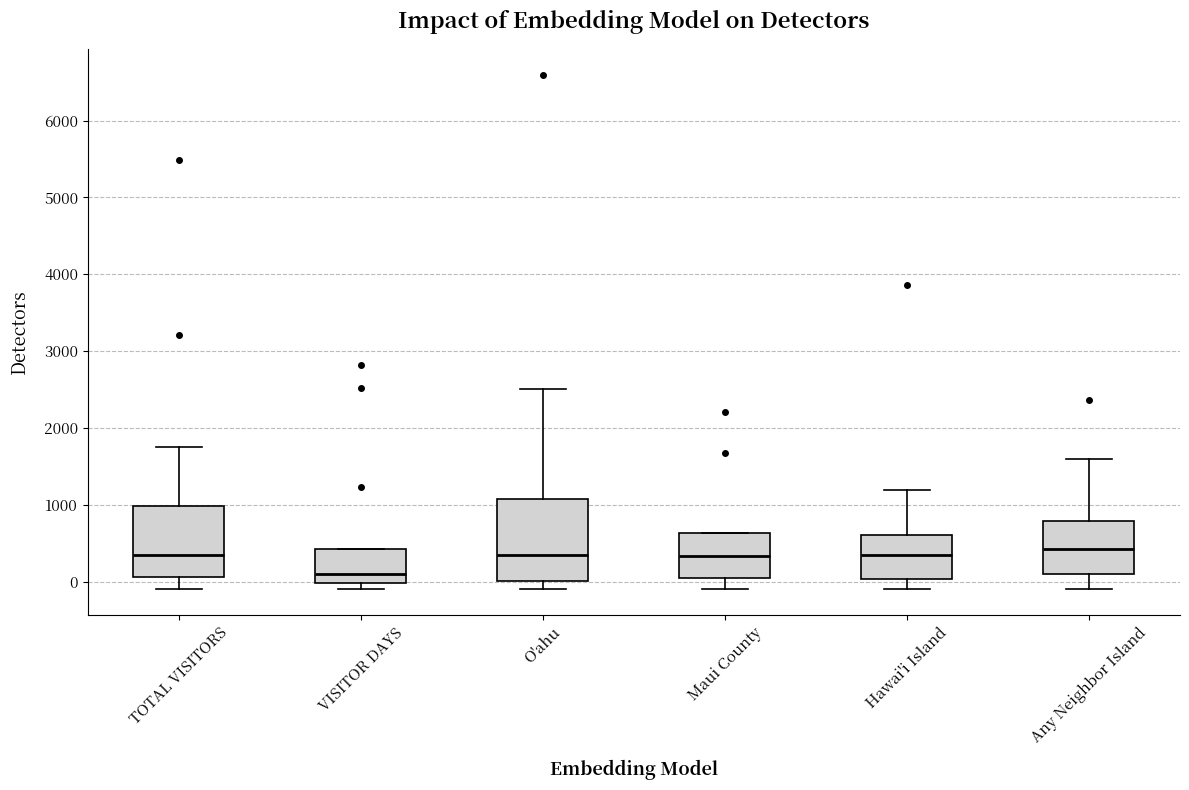

Where is the lower edge of the box for Hawai'i Island on the y-axis? The values are not printed on the chart, so give them approximately, as read against the axis.

0